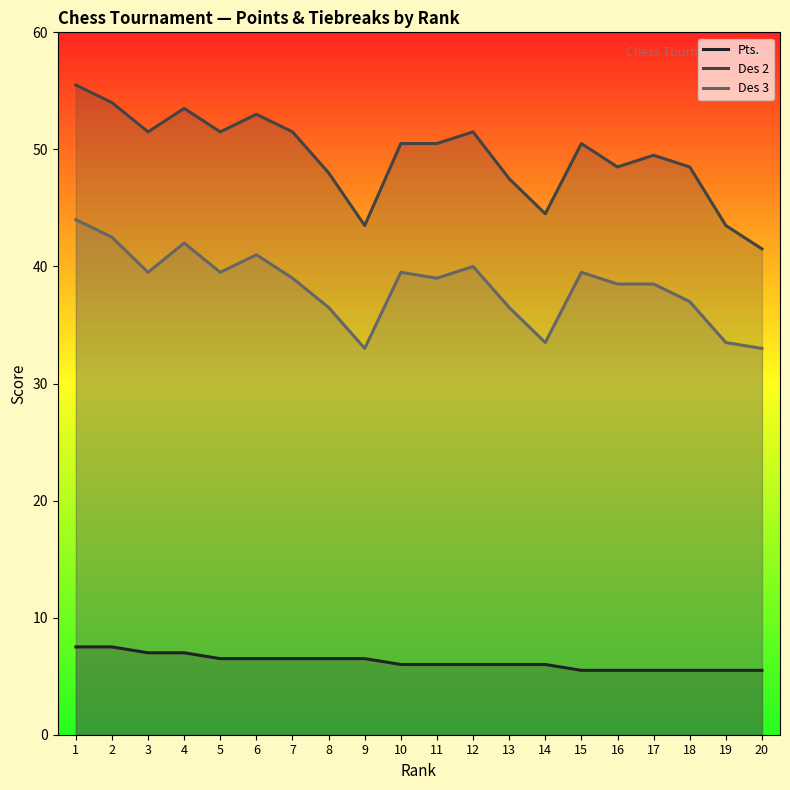

Which label corresponds to the smallest value in the chart?

15